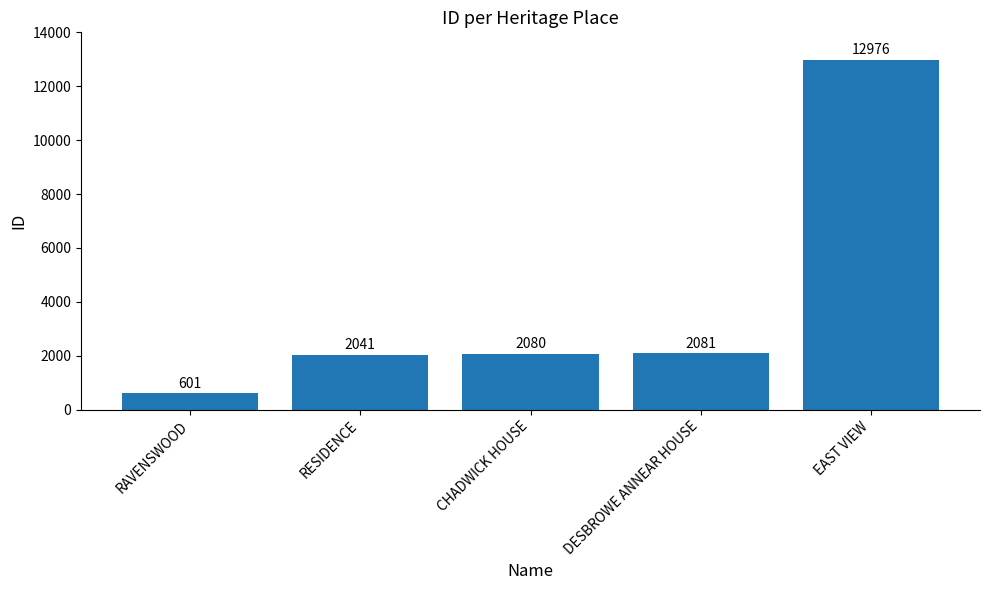

What is the difference between the second highest and minimum values?

1480